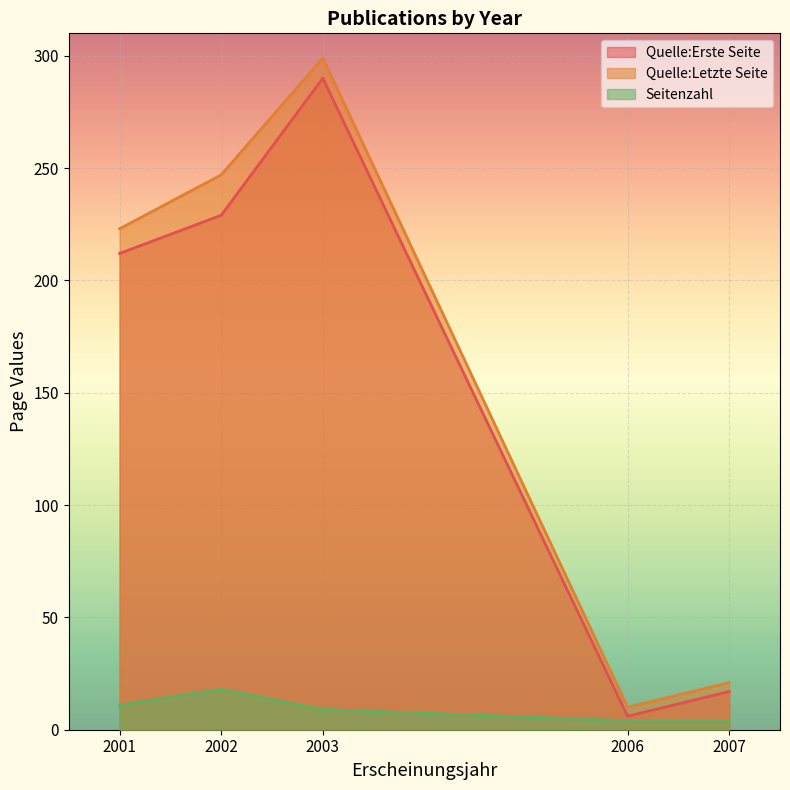

Which category has the lowest value in the Quelle:Erste Seite series?

2006